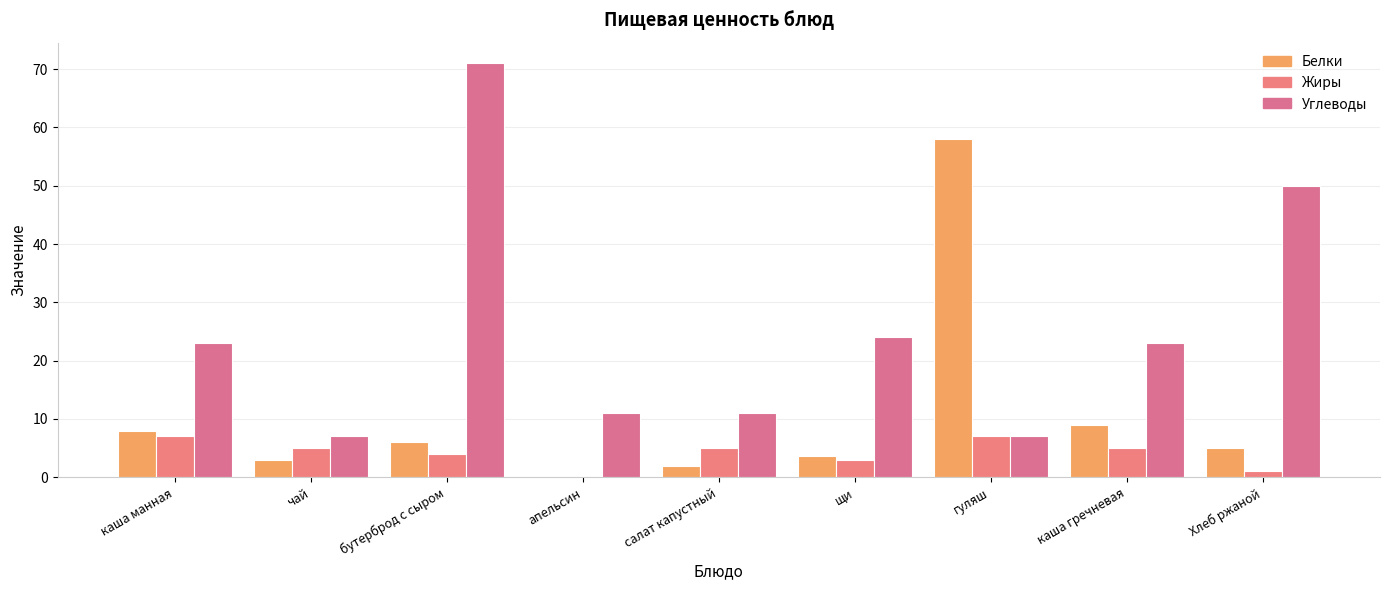

What is the label of the 9th bar from the right?

каша манная